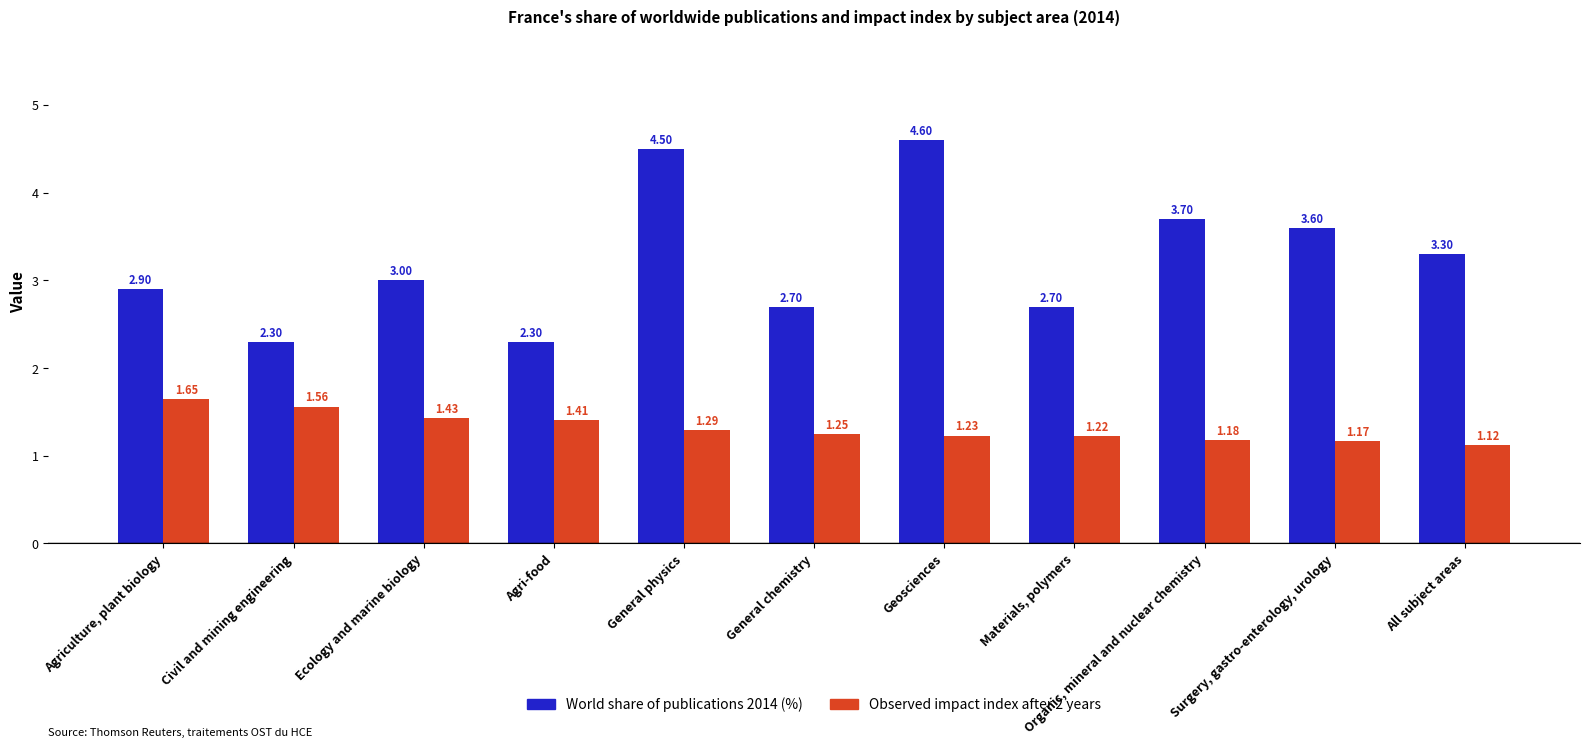

How many values in the World share of publications 2014 (%) series are below 3?

5